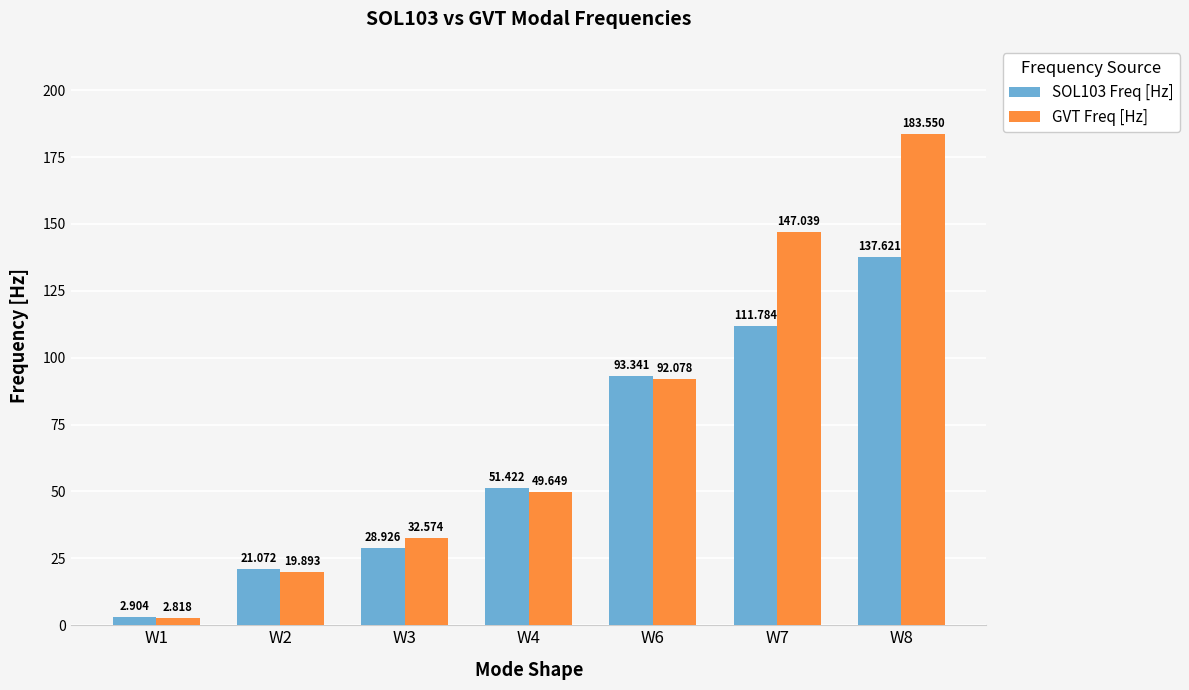

How many data points in GVT Freq [Hz] are above 49?

4